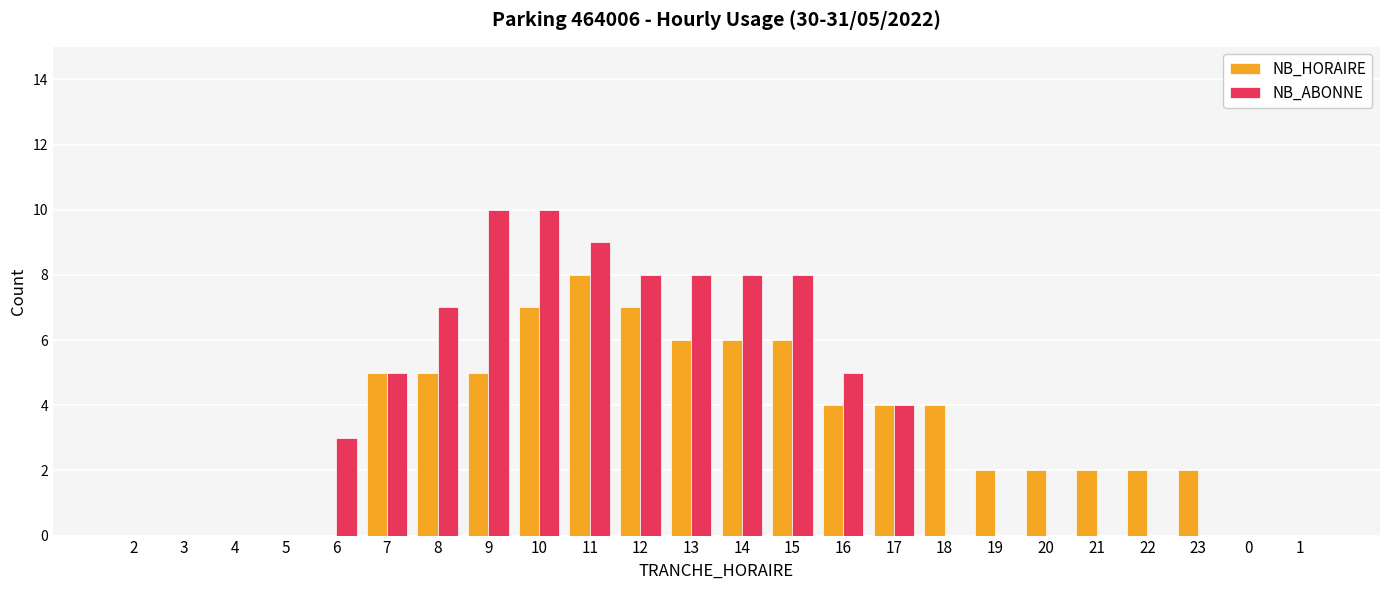

Which series has the largest total across all categories?

NB_ABONNE